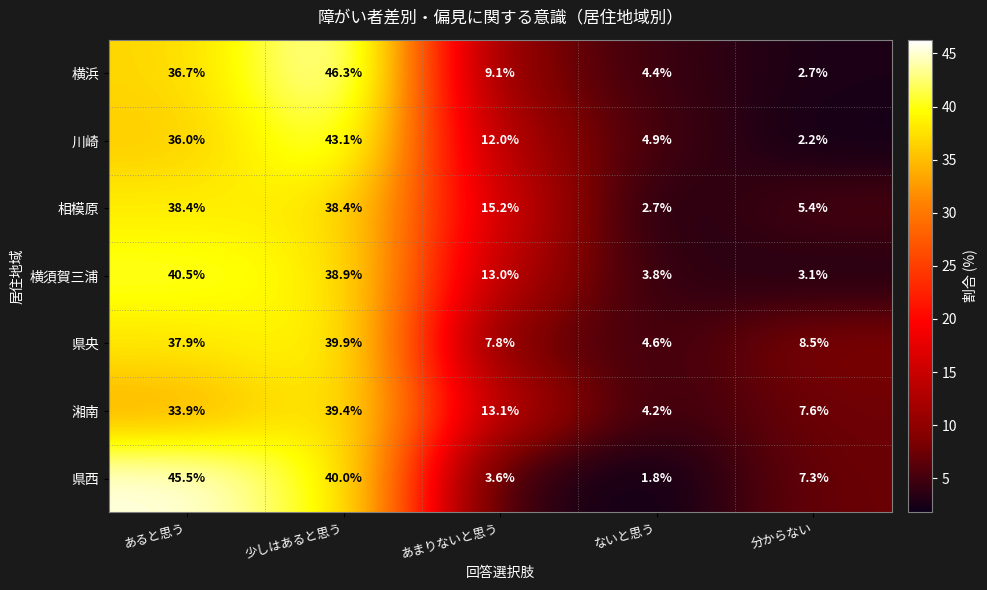

At how many categories does at least one series exceed 40?

2